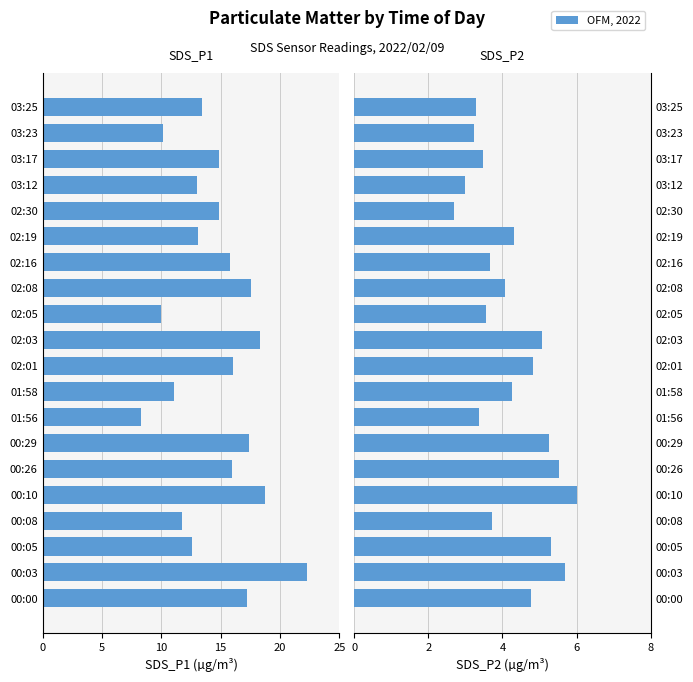

The value of SDS_P2 at 03:12 is 3.0. True or false?

True